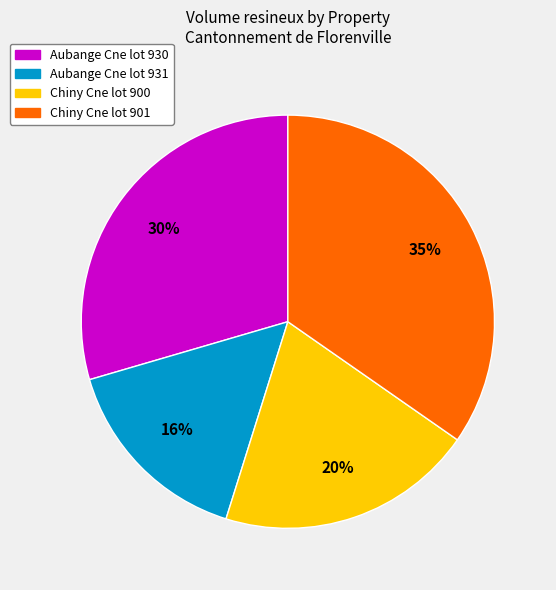

How many slices are in this pie chart?

4